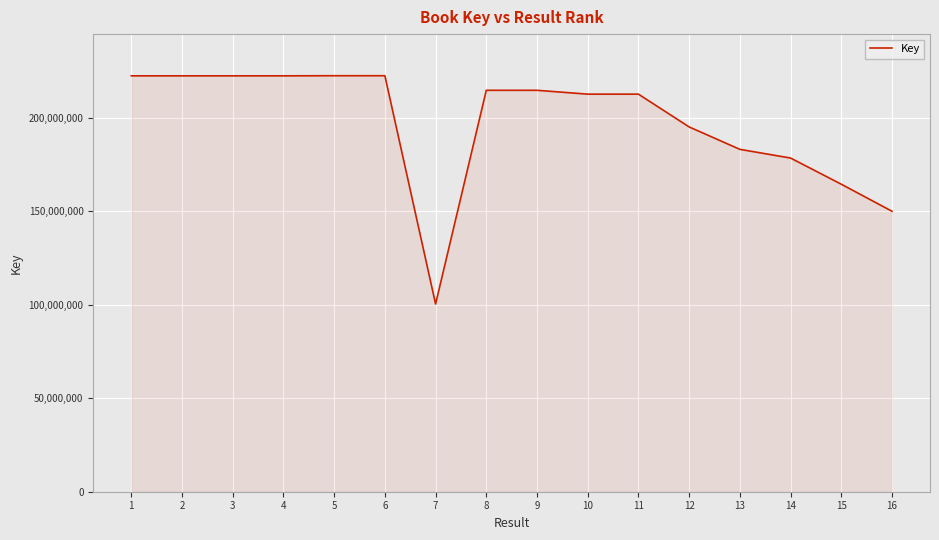

Read the value at 11, to the nearest 50.

212638850